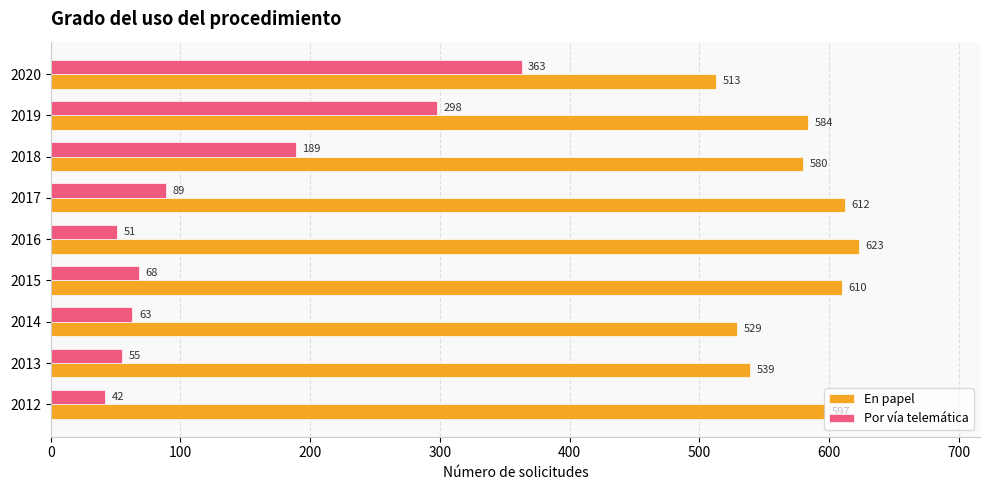

What is the maximum value shown in the chart?

623